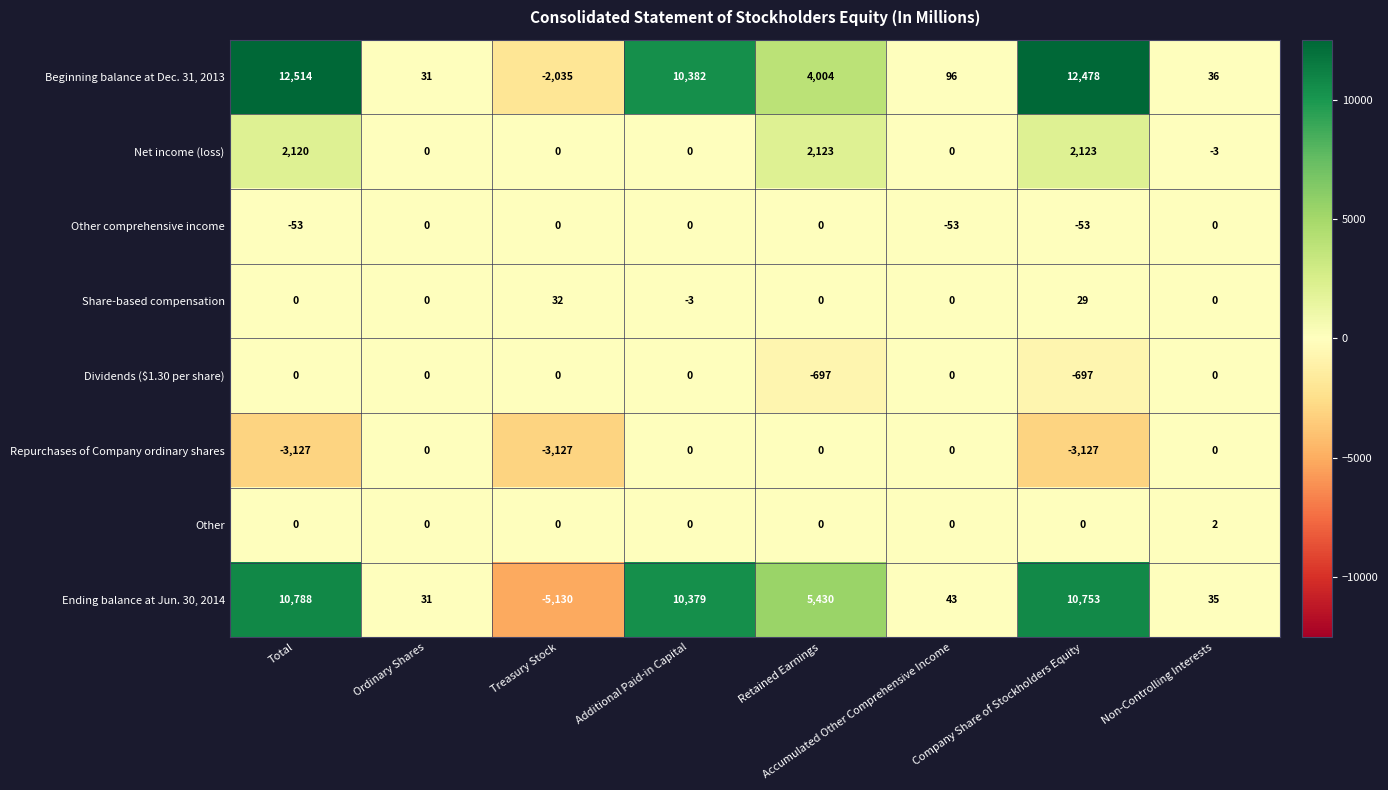

Which label corresponds to the largest value in the chart?

Total